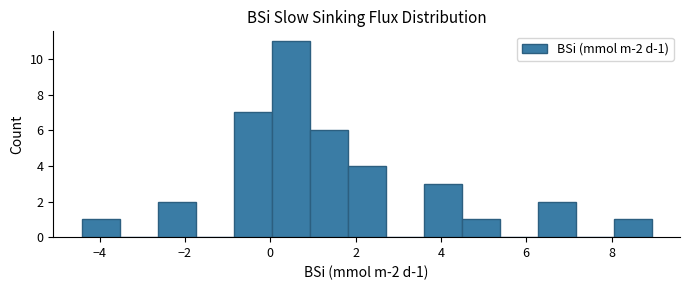

Which range on the x-axis has the tallest bar?

0.0 to 1.0